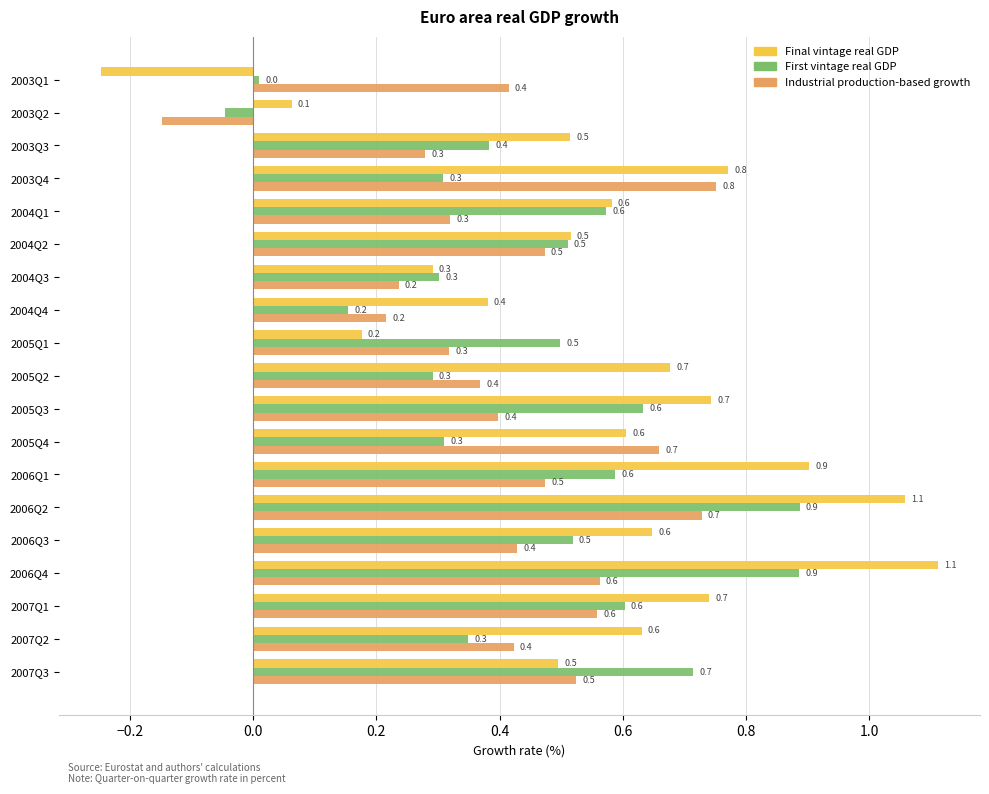

What value does the First vintage real GDP series have at 2007Q3?

0.7